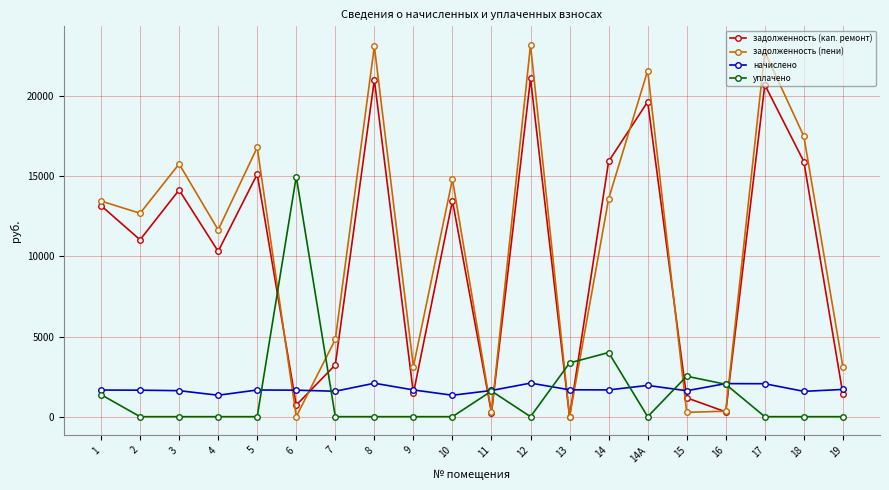

What value does the начислено series have at 13?

1677.0